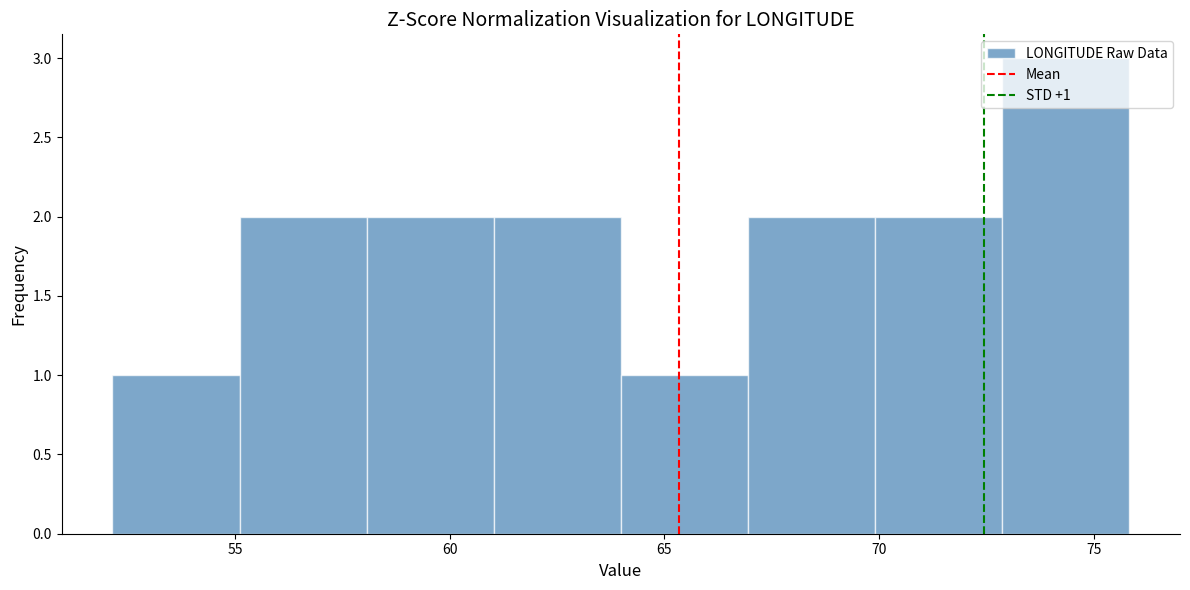

Over which range of the x-axis is the bar tallest?

73 to 76